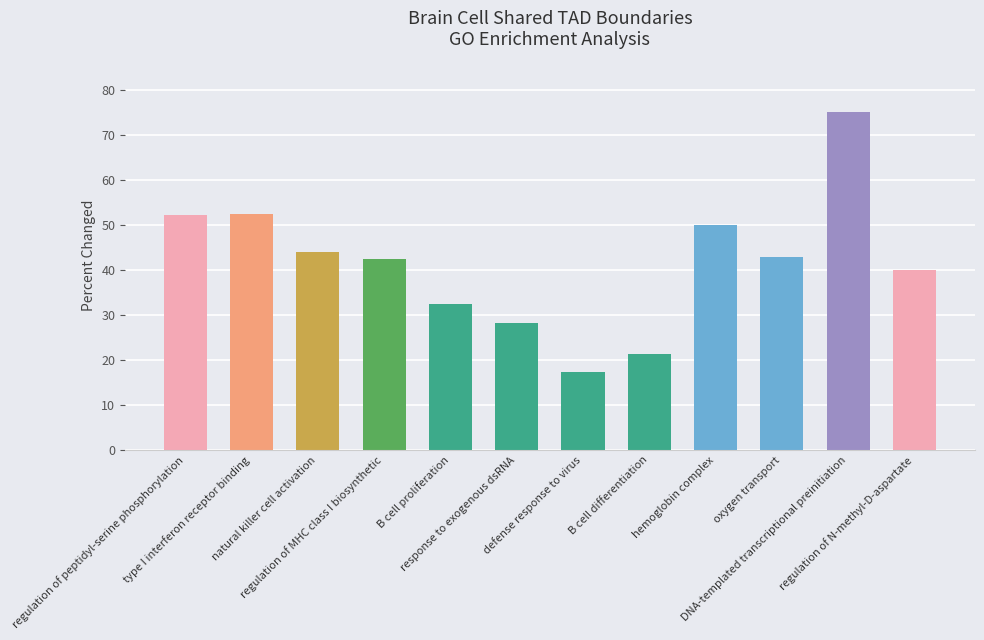

What is the maximum value shown in the chart?

75.0